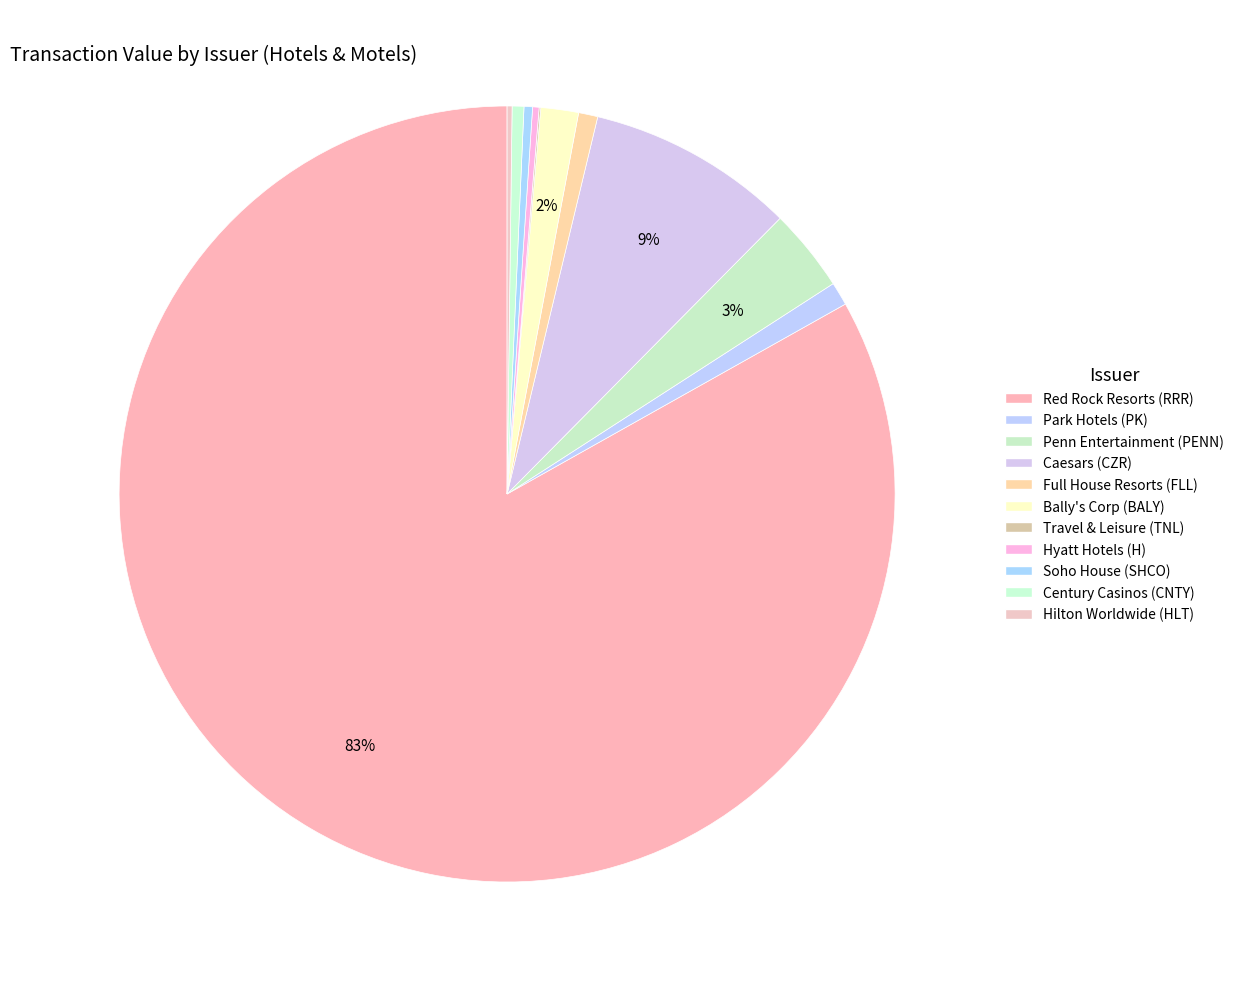

To the nearest percent, what portion does Red Rock Resorts (RRR) represent?

83%